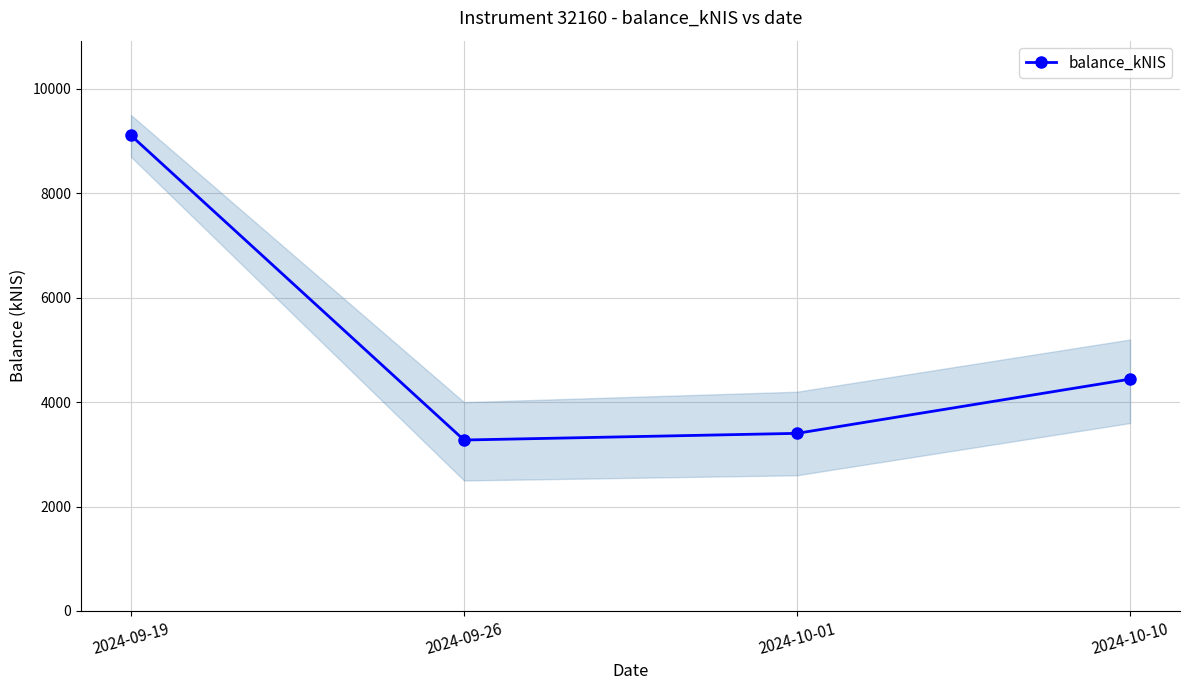

How many interior local valleys (lower than both neighbors) does the data have?

1